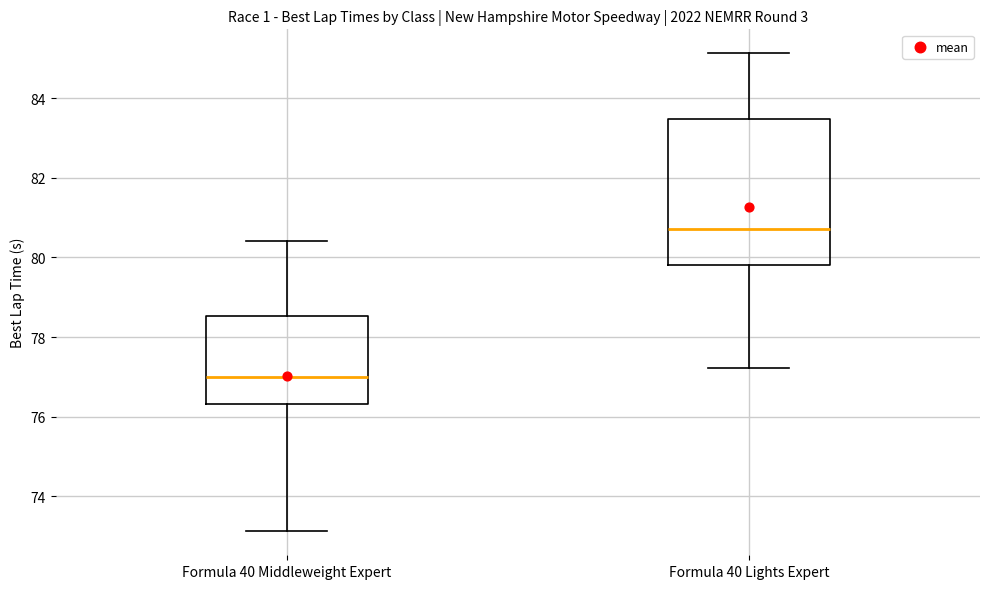

Comparing the boxes themselves (not the whiskers), which one is the tallest?

Formula 40 Lights Expert